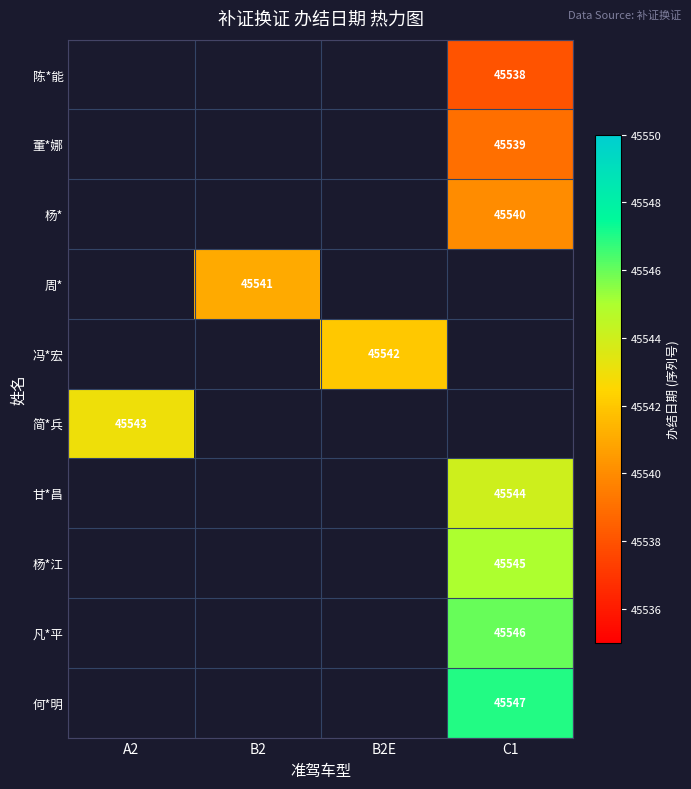

How many data points does each series have?

4